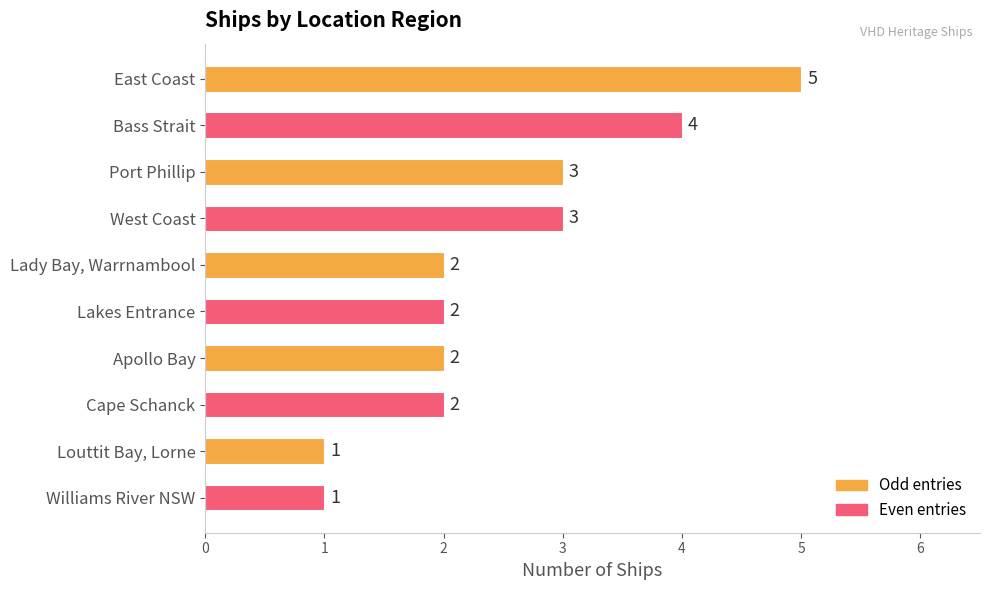

Are the bars grouped side by side (vs. stacked)?

No